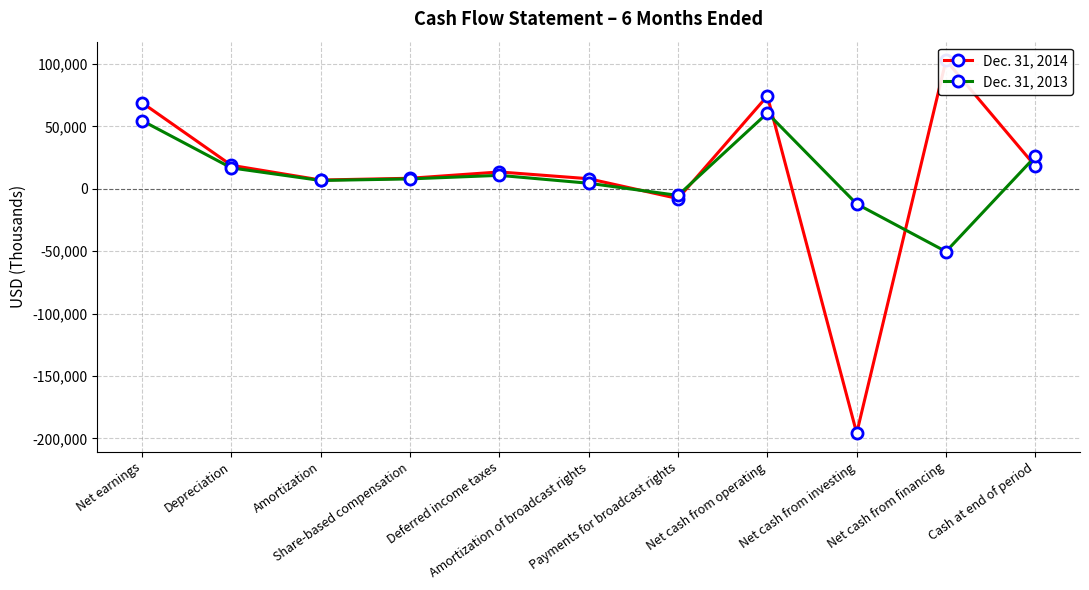

Where do Dec. 31, 2013 and Dec. 31, 2014 first cross each other?

Amortization of broadcast rights and Payments for broadcast rights